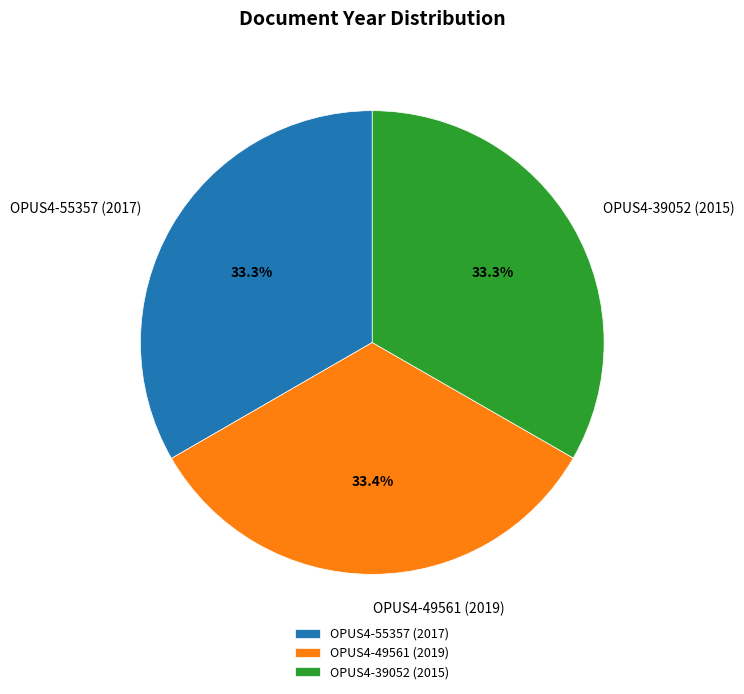

How many segments does this pie chart have?

3